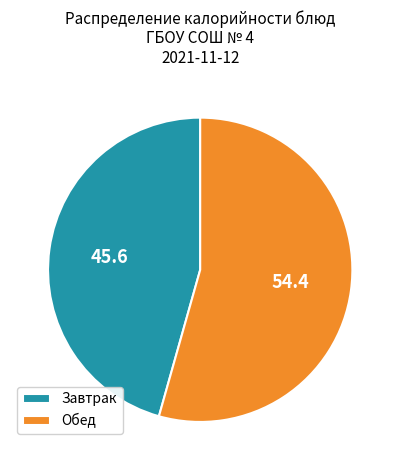

Is the sum of Обед and Завтрак greater than half?

Yes